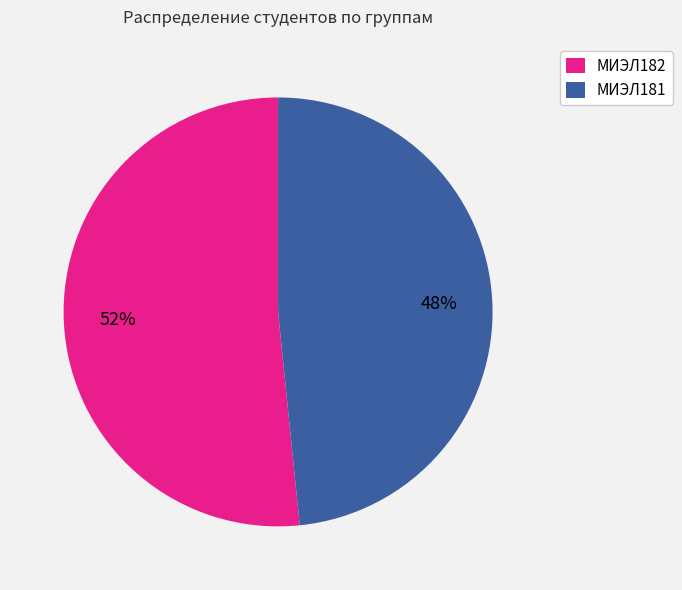

What percentage is the МИЭЛ182 slice, to the nearest percent?

52%